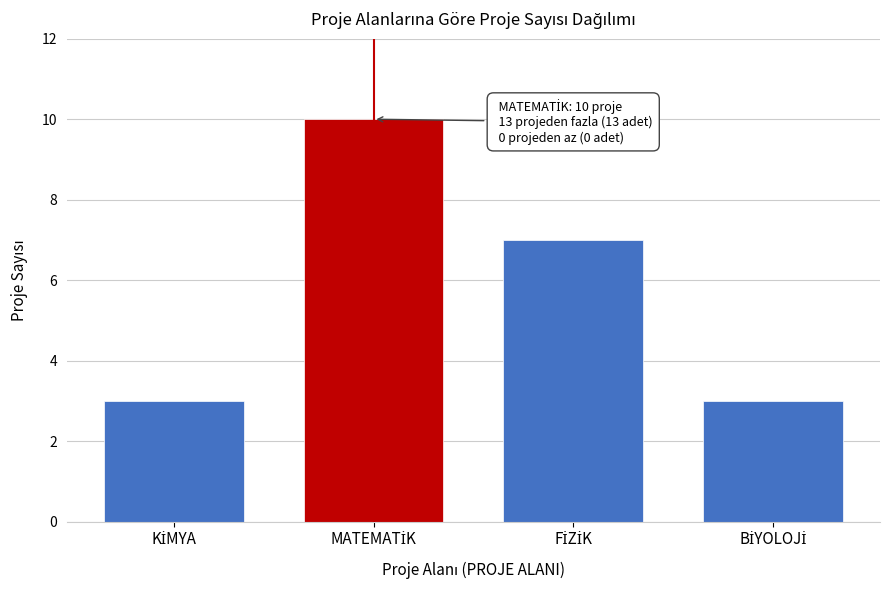

Reading left to right, list all the values displayed in this chart.

3	10	7	3